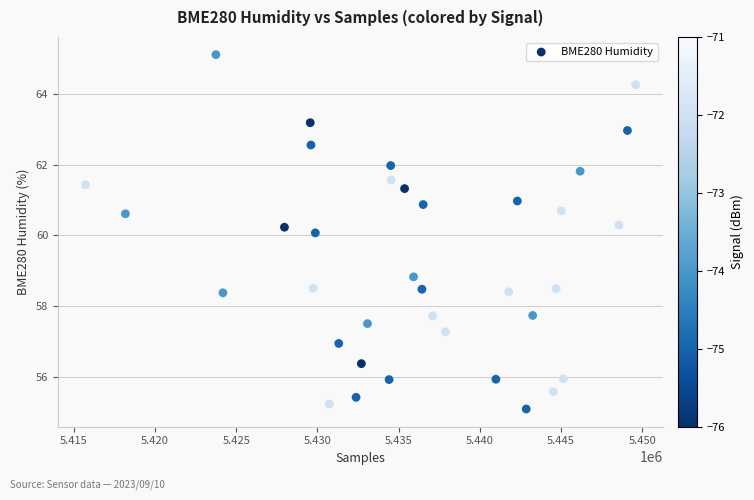

What is the range of Y values (max minus min)?

10.0